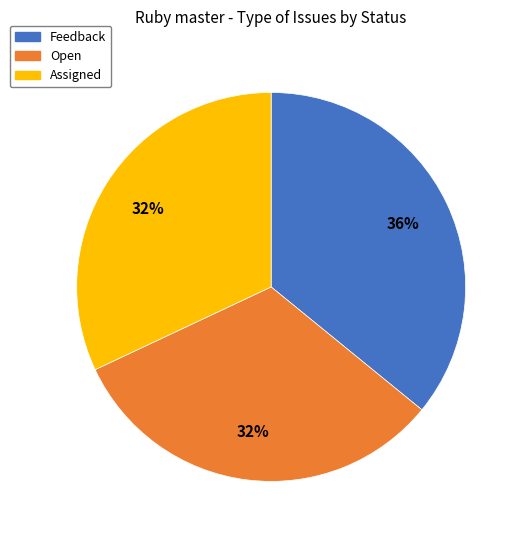

Approximately how many times larger is the value at Open compared to Assigned?

1.0